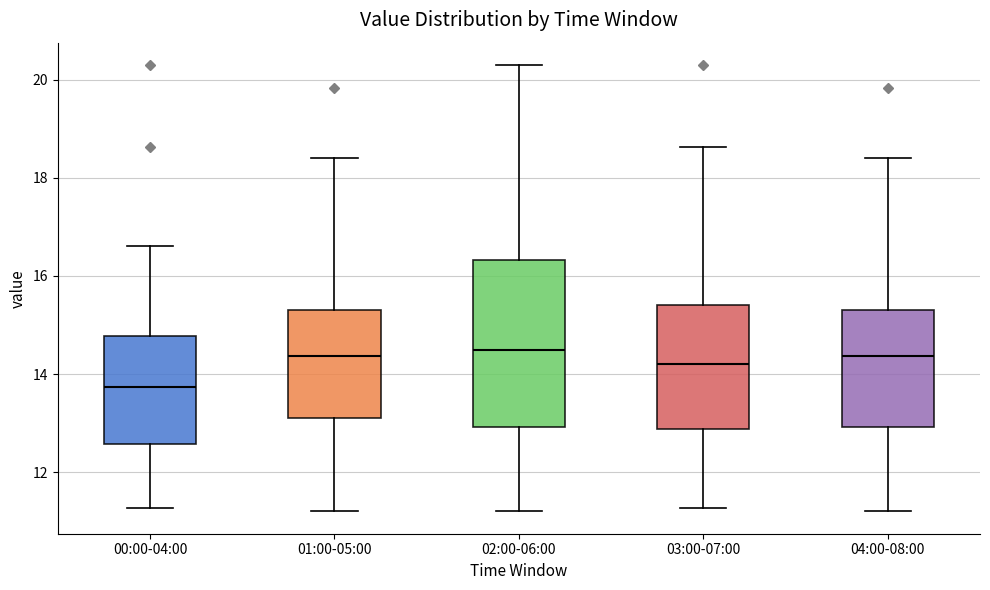

Reading left to right, transcribe this box plot: for each box, give where its median line is, the range the box spans, and where its two whiskers end, as read against the y-axis. The values are not printed on the chart, so give them approximately, as read against the axis.

00:00-04:00: median 13.8, box 12.6 to 14.8, whiskers 11.2 to 16.6
01:00-05:00: median 14.4, box 13.2 to 15.4, whiskers 11.2 to 18.4
02:00-06:00: median 14.6, box 13.0 to 16.4, whiskers 11.2 to 20.4
03:00-07:00: median 14.2, box 12.8 to 15.4, whiskers 11.2 to 18.6
04:00-08:00: median 14.4, box 13.0 to 15.4, whiskers 11.2 to 18.4